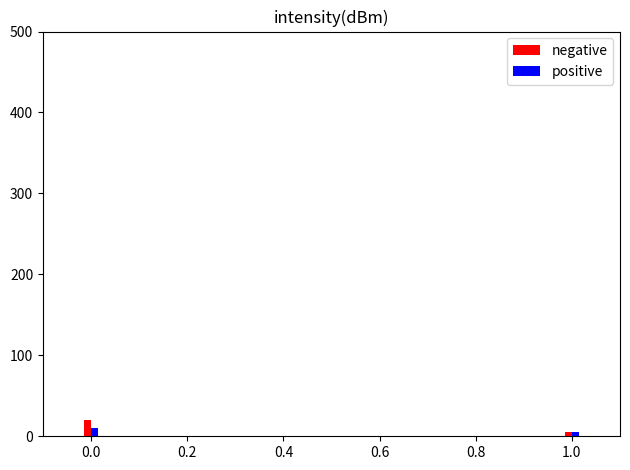

What is the average value of the positive series?

8